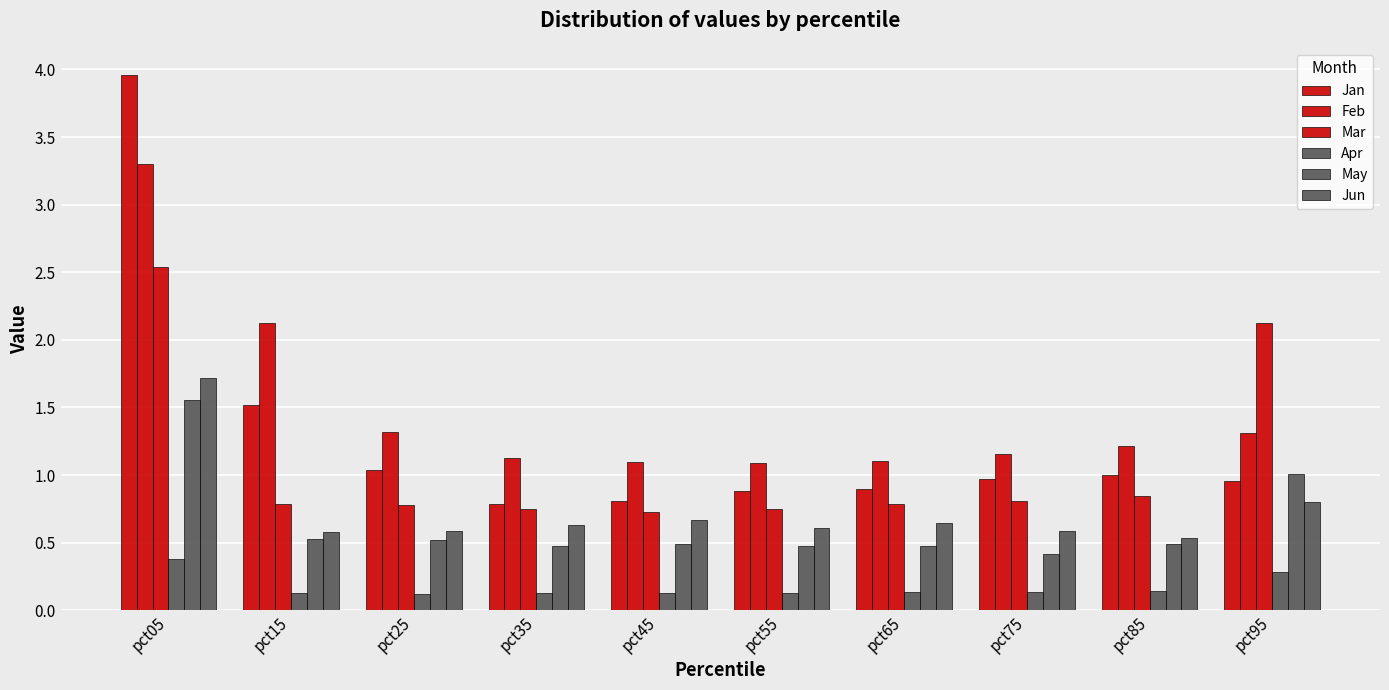

The Apr series shows 0.3 at pct95. True or false?

True